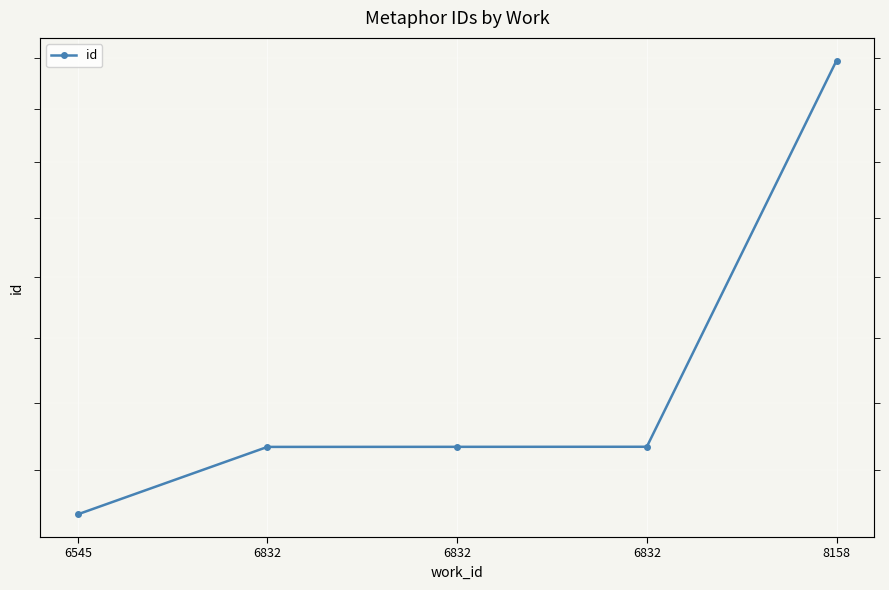

Between 6832 and 6545, which is larger?

6832